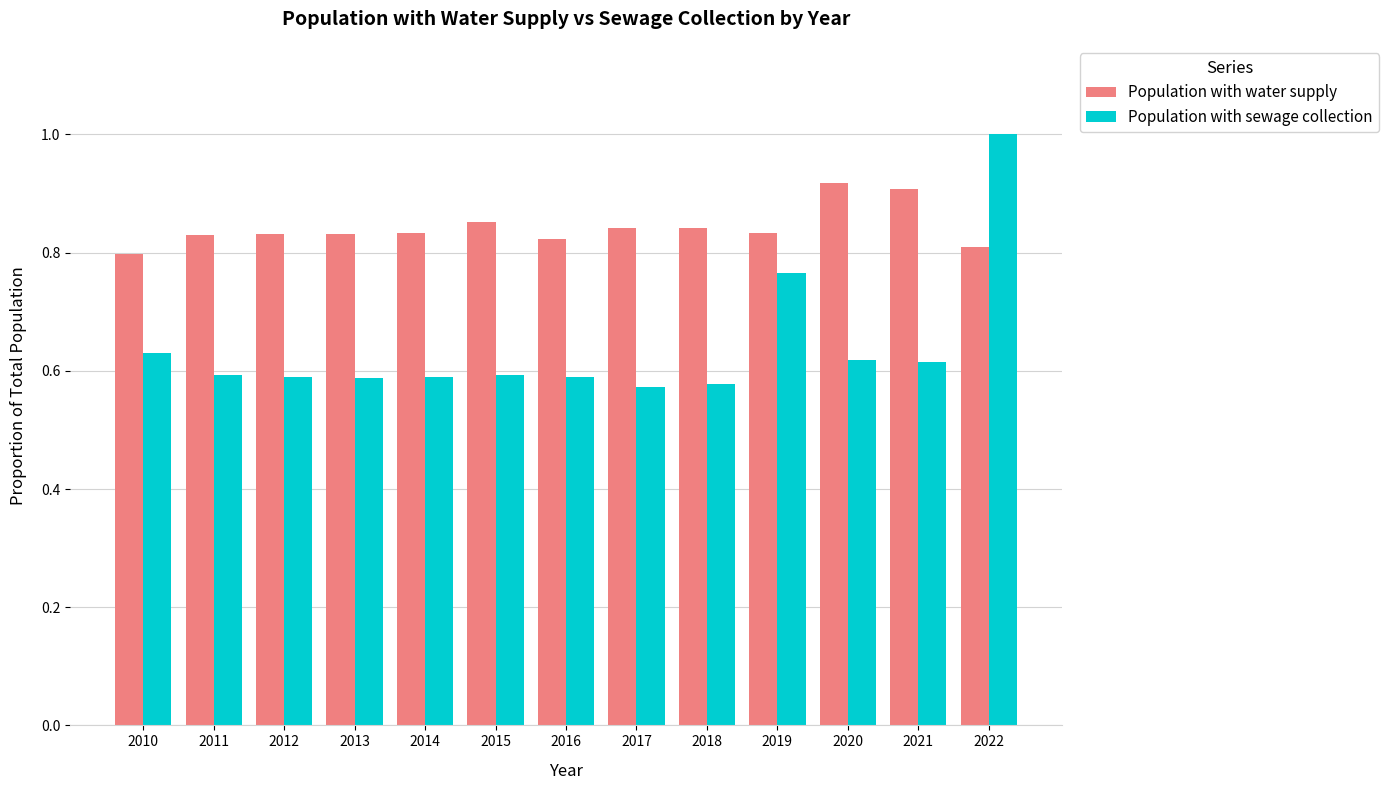

Rank the series by their maximum value, from lowest to highest.

Population with water supply, Population with sewage collection